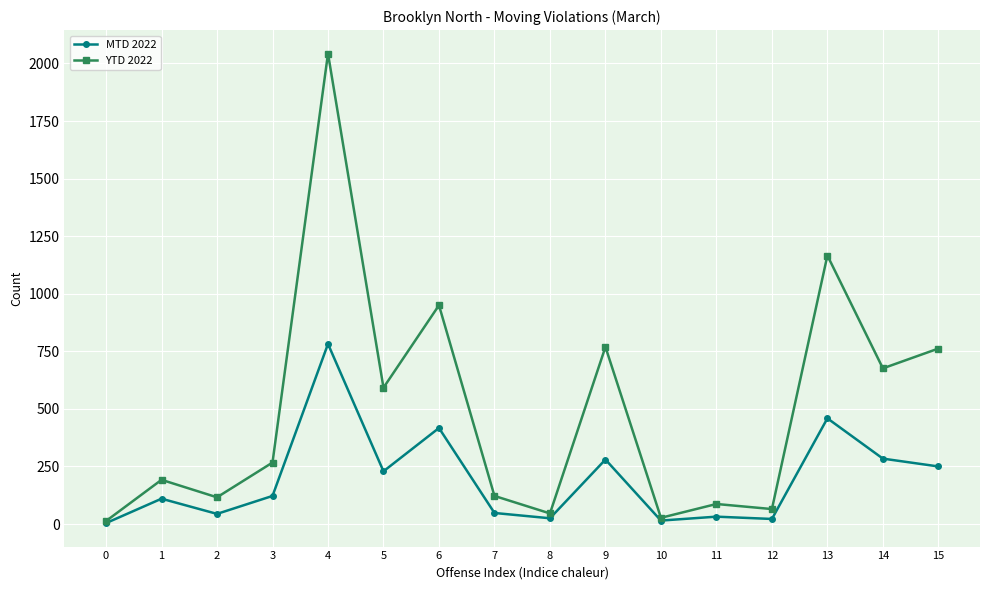

True or false: YTD 2022 has more than 1 points higher than both neighbors.

True